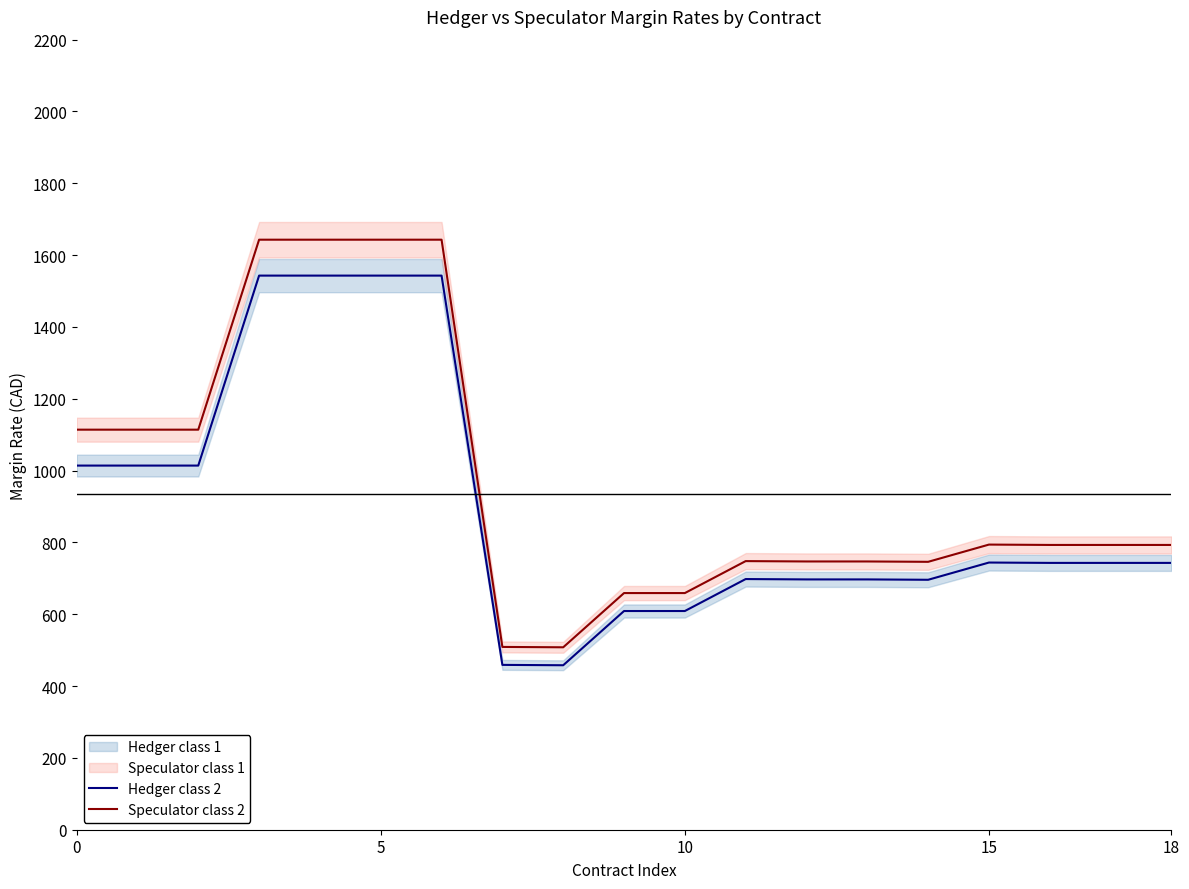

What is the highest value of the Speculator class 2 series?

1643